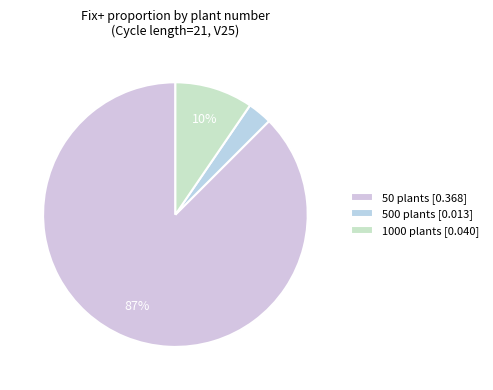

Which slice is the largest?

50 plants [0.368]